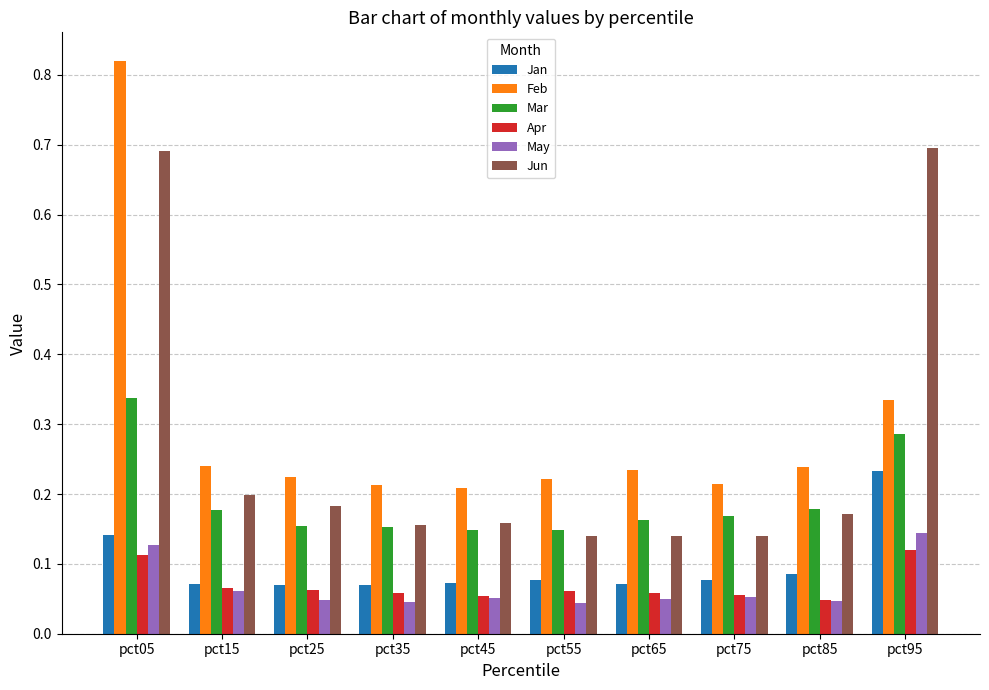

At which label does Feb reach its peak?

pct05